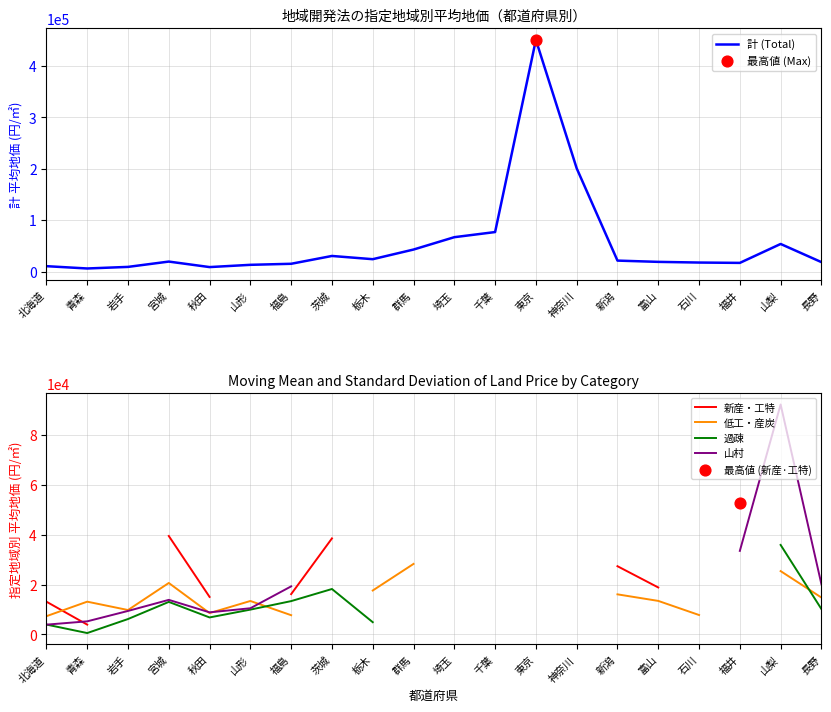

Which series has the widest spread of Y values?

計 (Total)